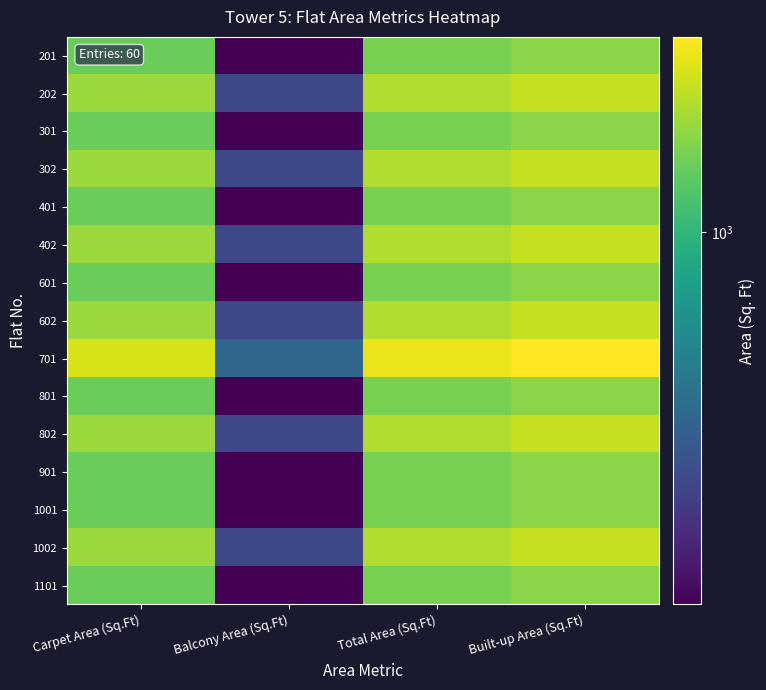

Between Carpet Area (Sq.Ft) and Balcony Area (Sq.Ft), which series saw the biggest shift?

701